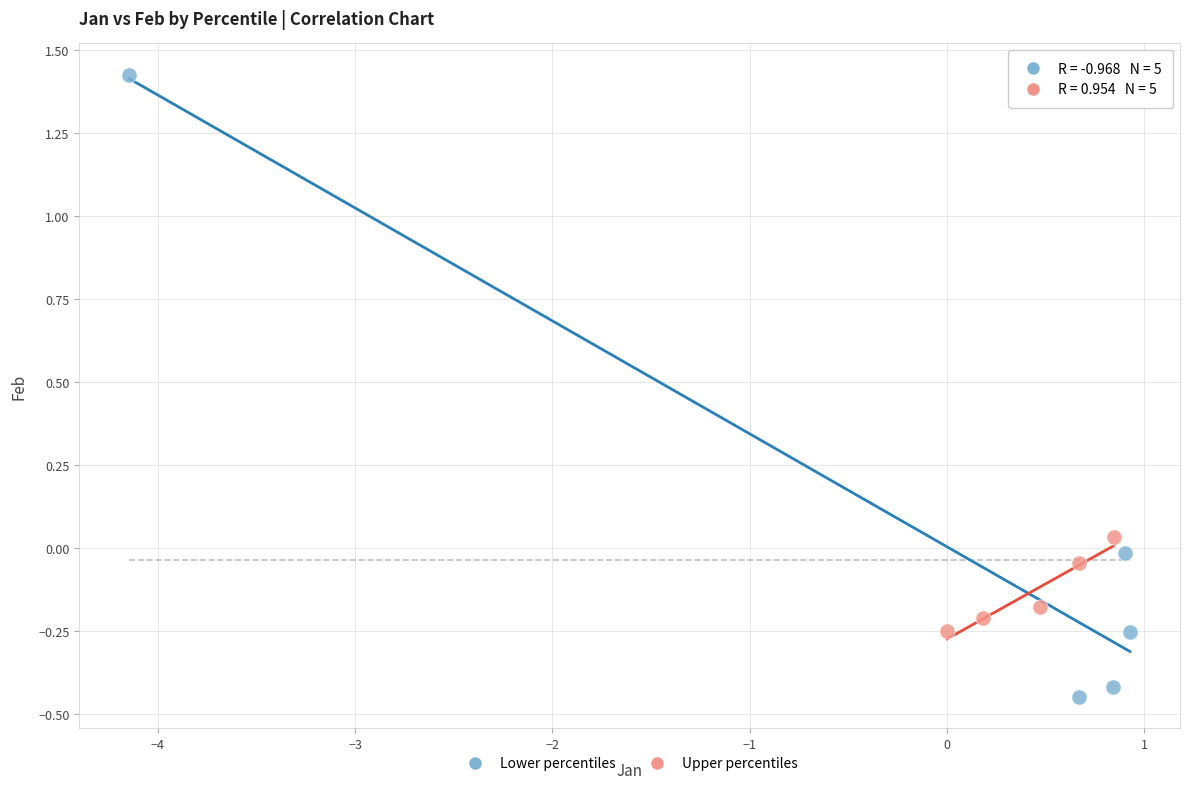

Which series has the widest spread of Y values?

Lower percentiles